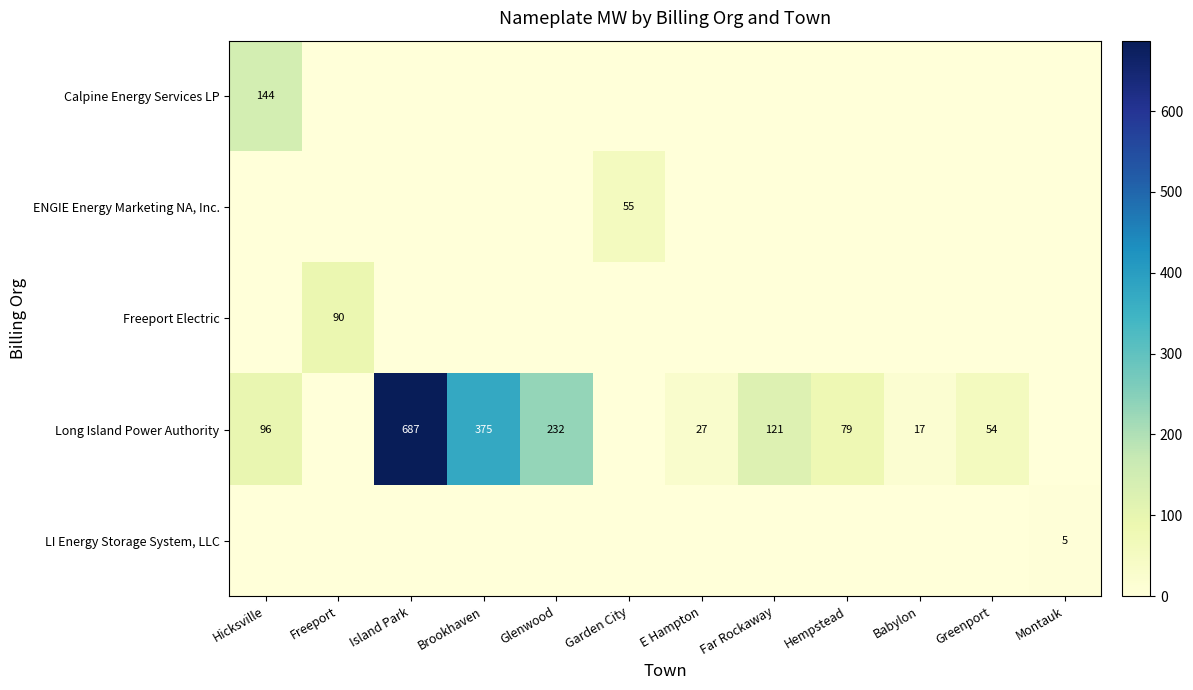

What is the total value across all series at Island Park?

687.2